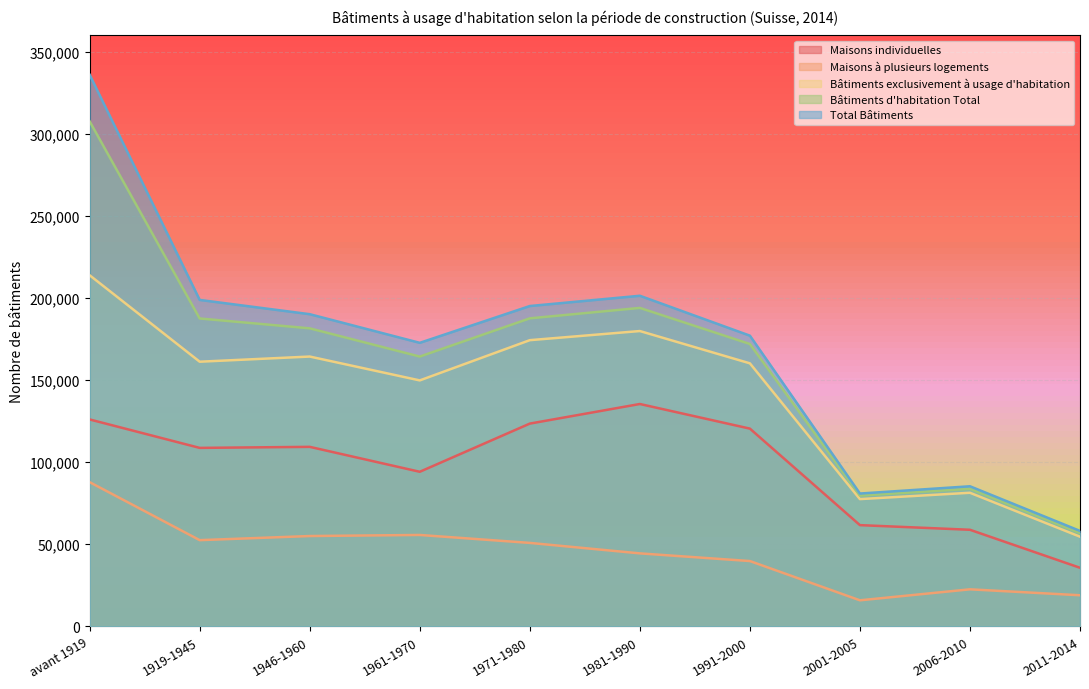

Reading right to left, what are all the values shown in this chart?

Maisons individuelles: 2011-2014=35674	2006-2010=58826	2001-2005=61655	1991-2000=120455	1981-1990=135451	1971-1980=123511	1961-1970=94154	1946-1960=109345	1919-1945=108711	avant 1919=126037
Maisons à plusieurs logements: 2011-2014=18934	2006-2010=22548	2001-2005=15854	1991-2000=39774	1981-1990=44451	1971-1980=50829	1961-1970=55668	1946-1960=55013	1919-1945=52506	avant 1919=87838
Bâtiments exclusivement à usage d'habitation: 2011-2014=54608	2006-2010=81374	2001-2005=77509	1991-2000=160229	1981-1990=179902	1971-1980=174340	1961-1970=149822	1946-1960=164358	1919-1945=161217	avant 1919=213875
Bâtiments d'habitation Total: 2011-2014=56827	2006-2010=83782	2001-2005=79664	1991-2000=172010	1981-1990=193993	1971-1980=187637	1961-1970=164348	1946-1960=181545	1919-1945=187552	avant 1919=307620
Total Bâtiments: 2011-2014=58135	2006-2010=85328	2001-2005=80899	1991-2000=177087	1981-1990=201398	1971-1980=195140	1961-1970=172717	1946-1960=190165	1919-1945=198861	avant 1919=336039